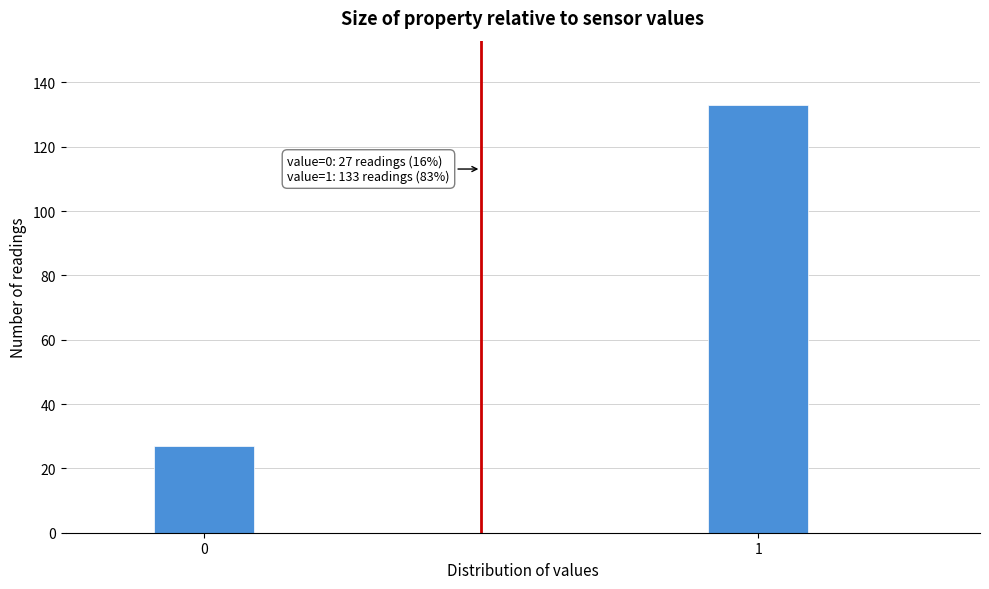

Reading left to right, what are all the values shown in this chart?

27	133